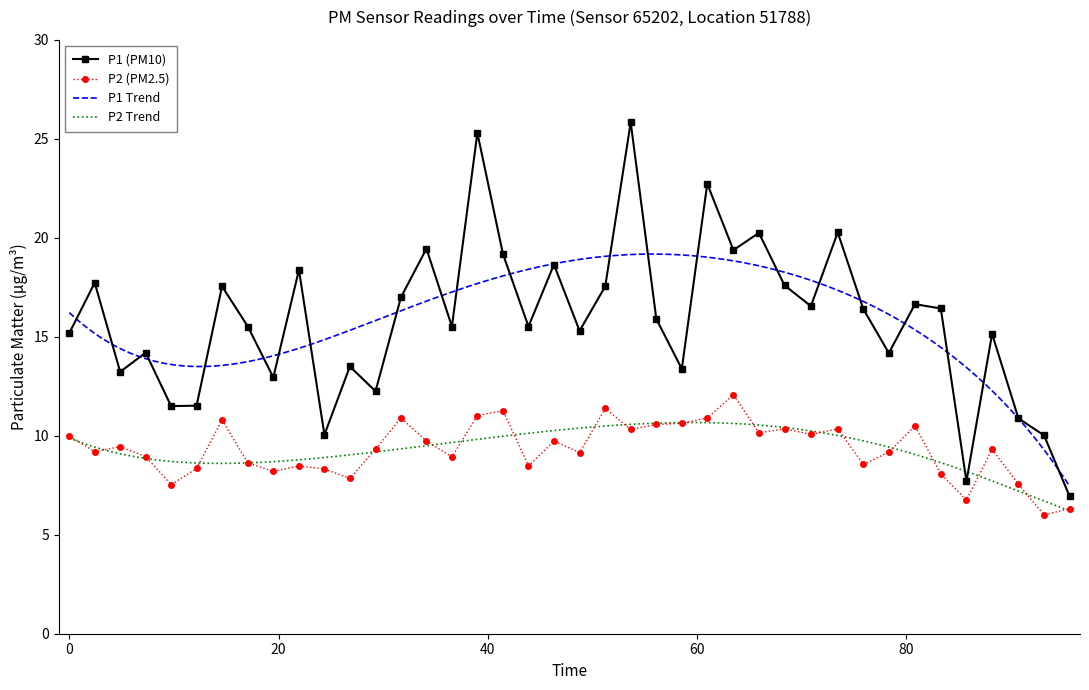

True or false: P2 (PM2.5) and P1 (PM10) intersect in this chart.

False